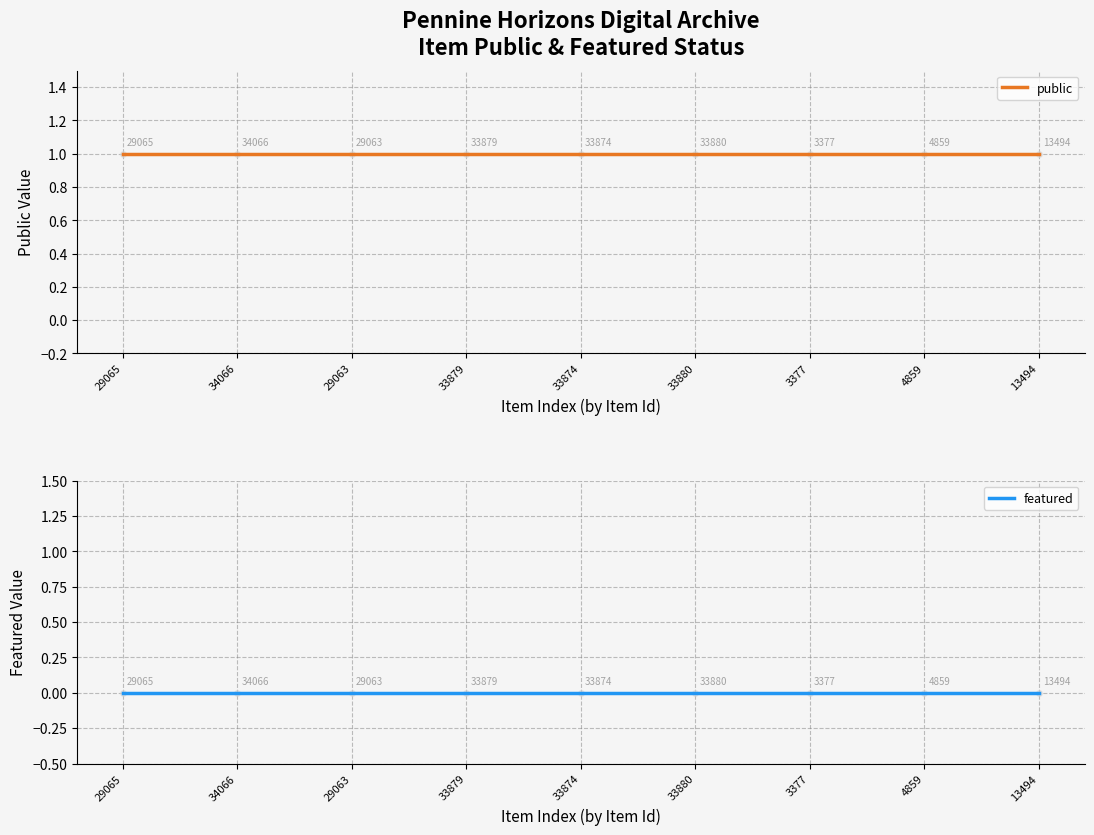

At how many categories does at least one series exceed 0?

9